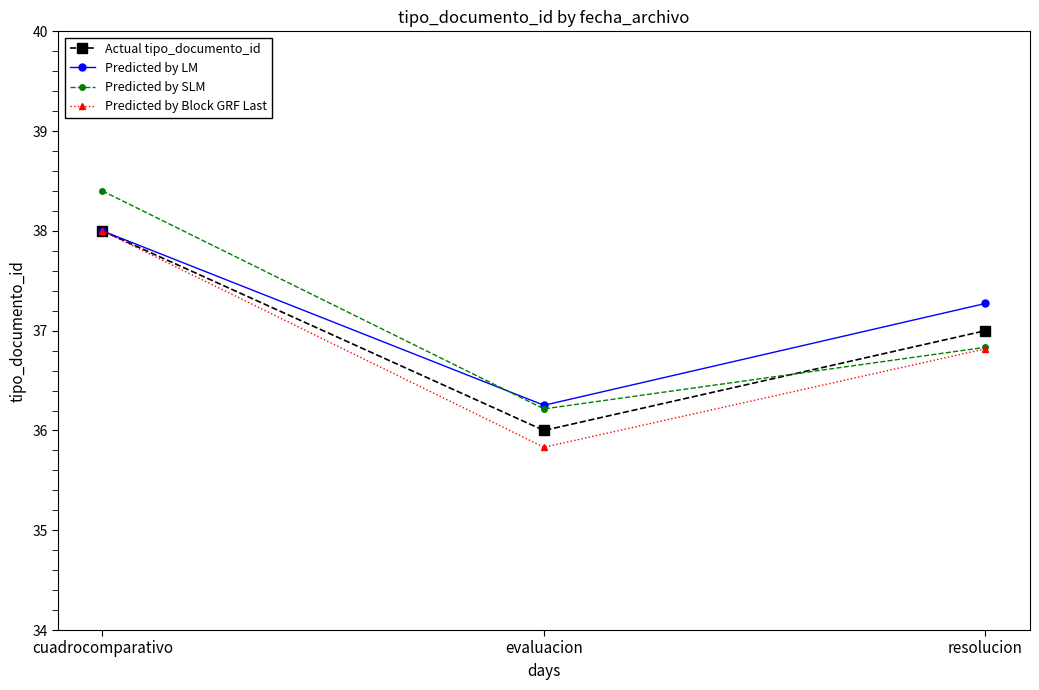

Between cuadrocomparativo and resolucion, which series saw the biggest shift?

Predicted by SLM